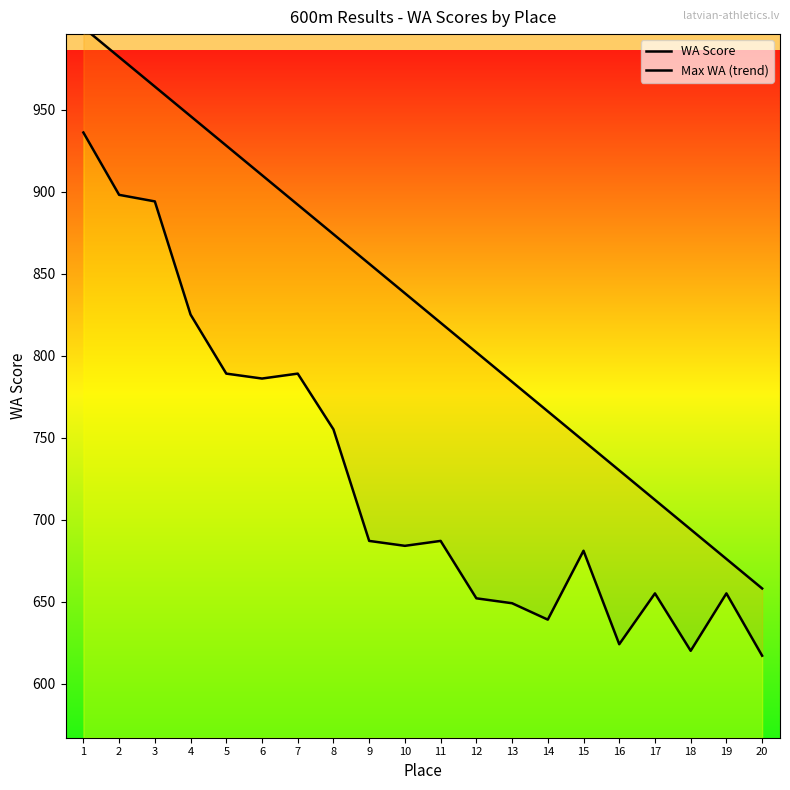

What is the difference between the WA Score values at 4 and 5?

36